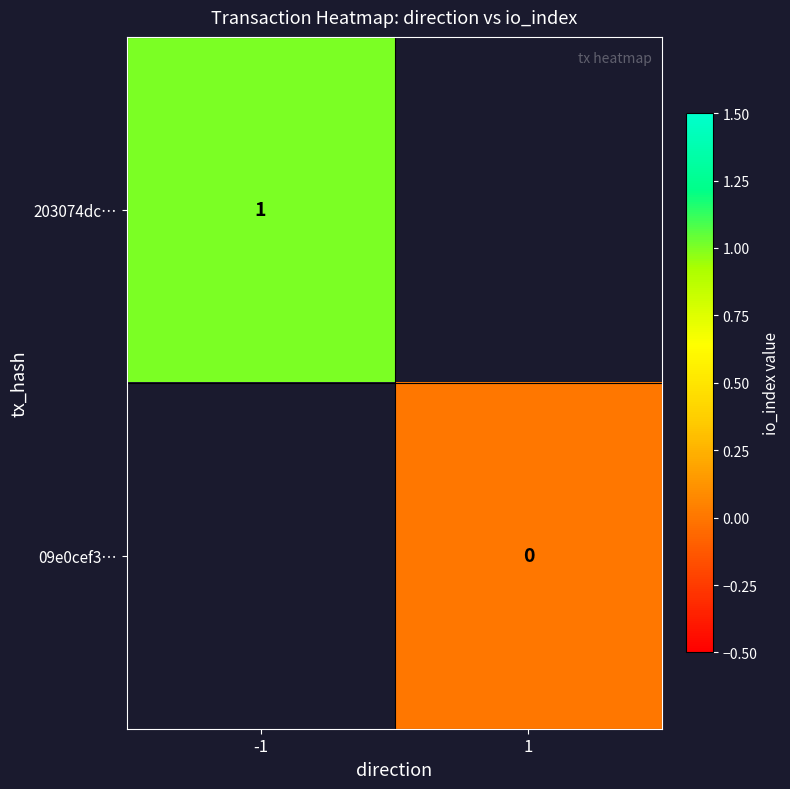

Which label corresponds to the largest value in the chart?

-1